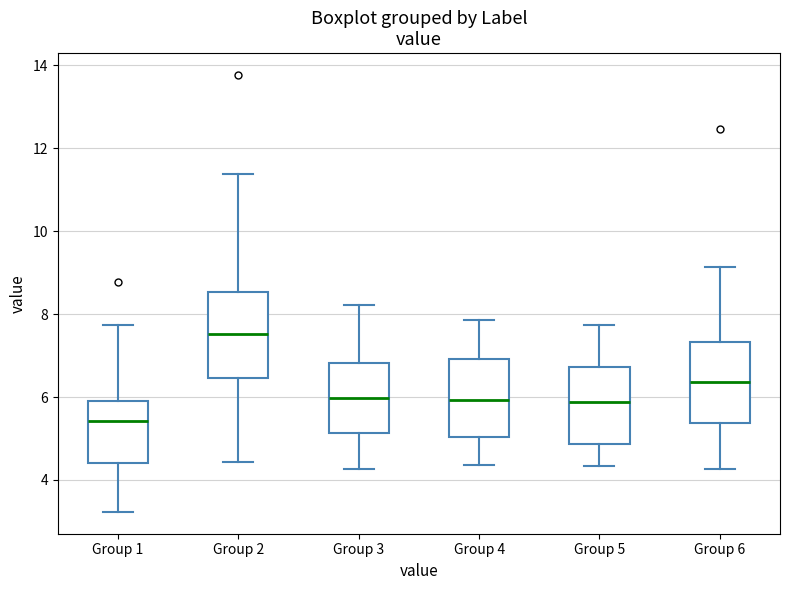

Reading left to right, read every box against the y-axis: the position of its median line, the range the box covers, and the ends of its whiskers. The values are not printed on the chart, so give them approximately, as read against the axis.

Group 1: median 5.4, box 4.4 to 6.0, whiskers 3.2 to 7.8
Group 2: median 7.6, box 6.4 to 8.6, whiskers 4.4 to 11.4
Group 3: median 6.0, box 5.2 to 6.8, whiskers 4.2 to 8.2
Group 4: median 6.0, box 5.0 to 7.0, whiskers 4.4 to 7.8
Group 5: median 5.8, box 4.8 to 6.8, whiskers 4.4 to 7.8
Group 6: median 6.4, box 5.4 to 7.4, whiskers 4.2 to 9.2